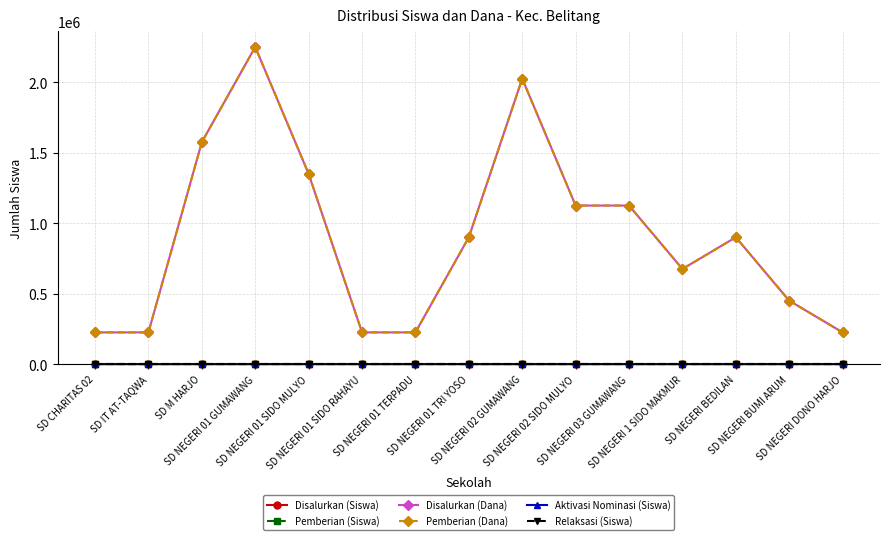

What position from the right is SD NEGERI 1 SIDO MAKMUR?

4